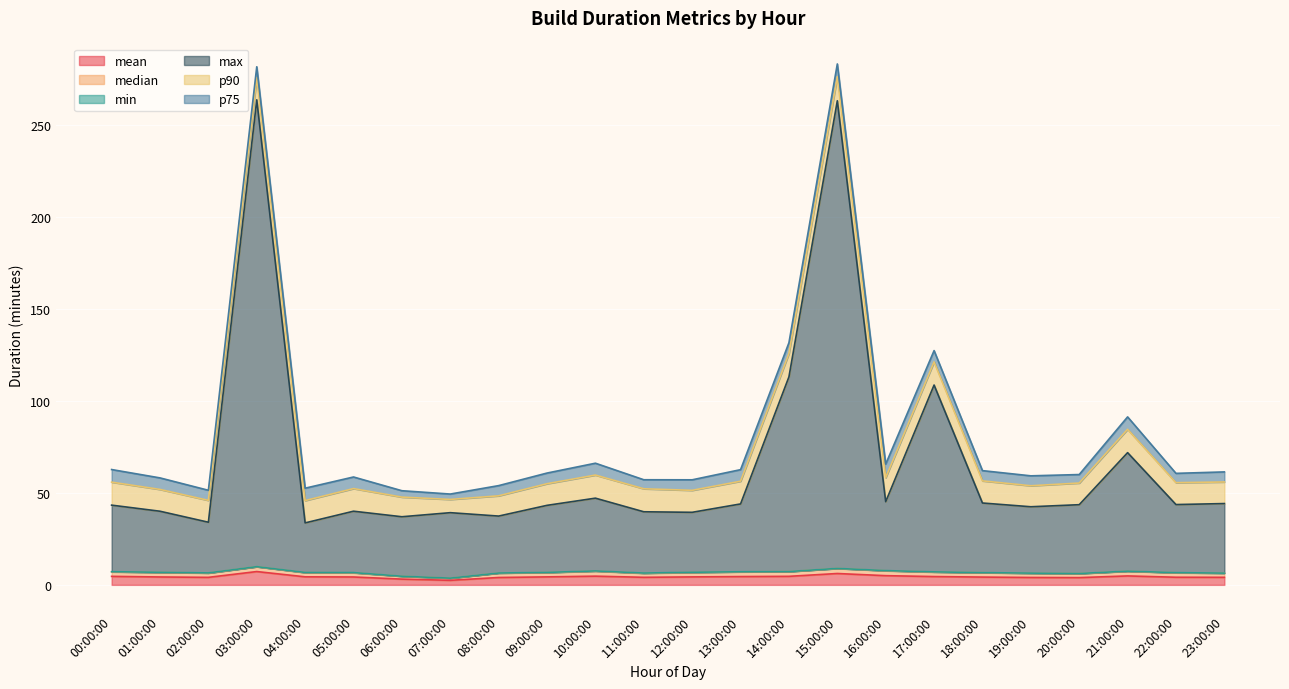

True or false: p90 has more than 1 points higher than both neighbors.

True